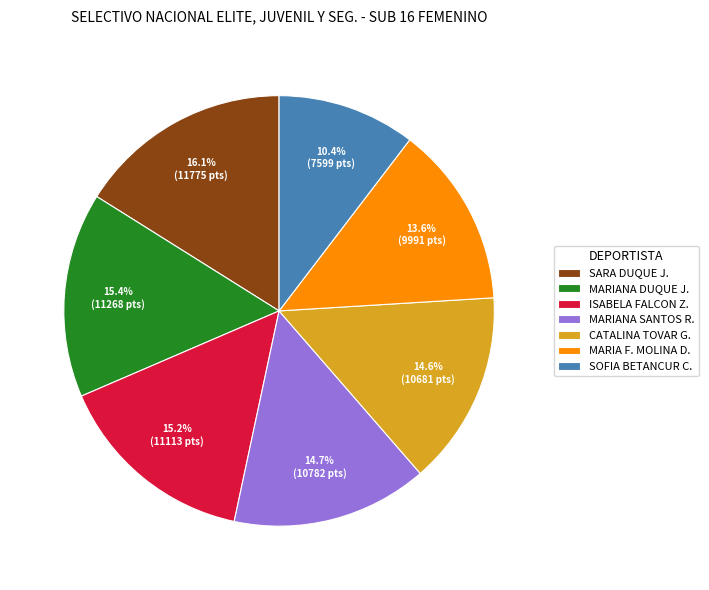

Approximately how many times larger is the value at MARIA F. MOLINA D. compared to ISABELA FALCON Z.?

0.9